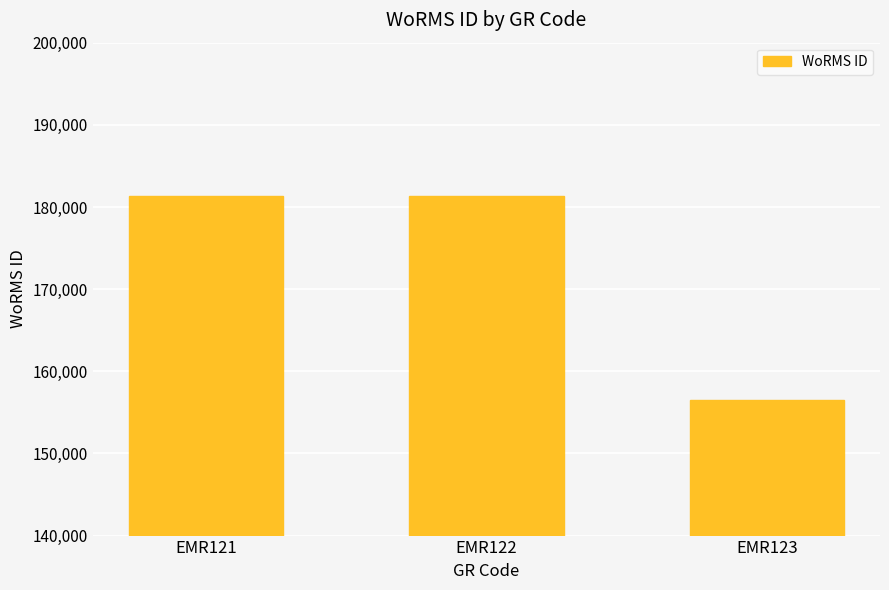

How many data points are less than 181362?

1